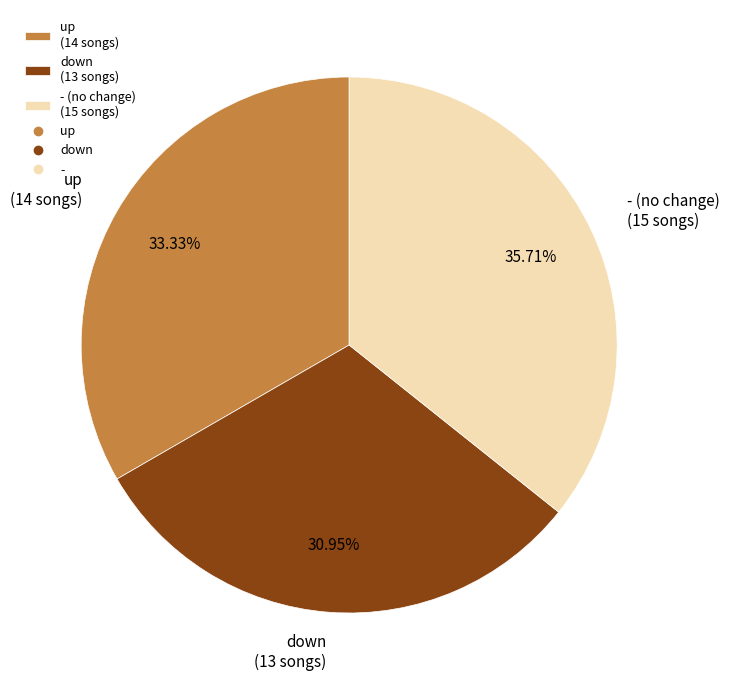

Which slice is the largest?

-